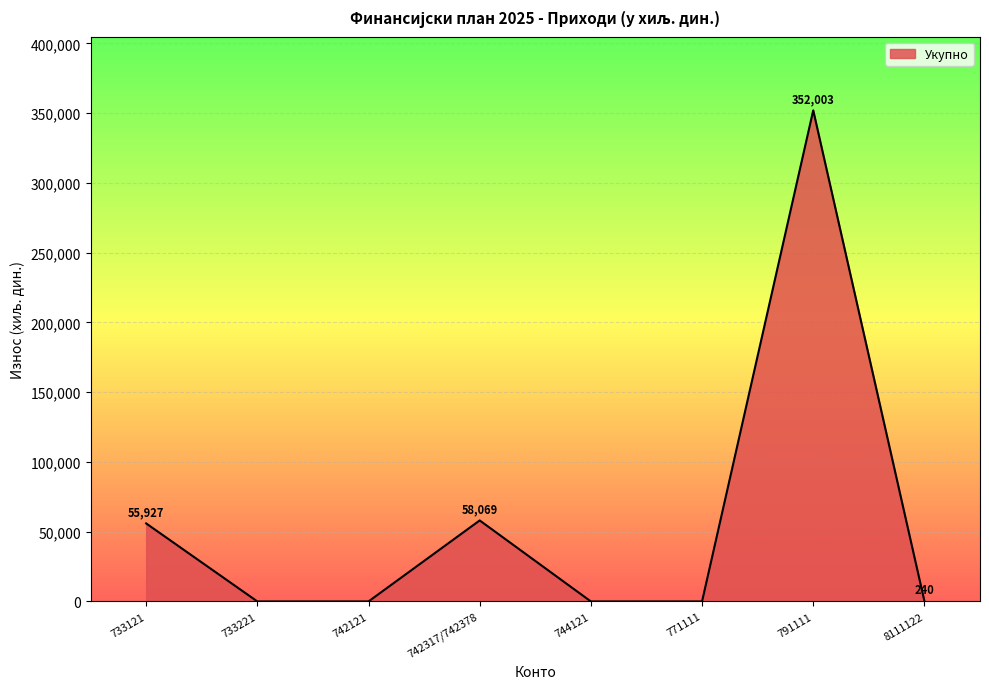

Reading right to left, list all the values displayed in this chart.

8111122=240	791111=352003	771111=0	744121=0	742317/742378=58069	742121=0	733221=0	733121=55927